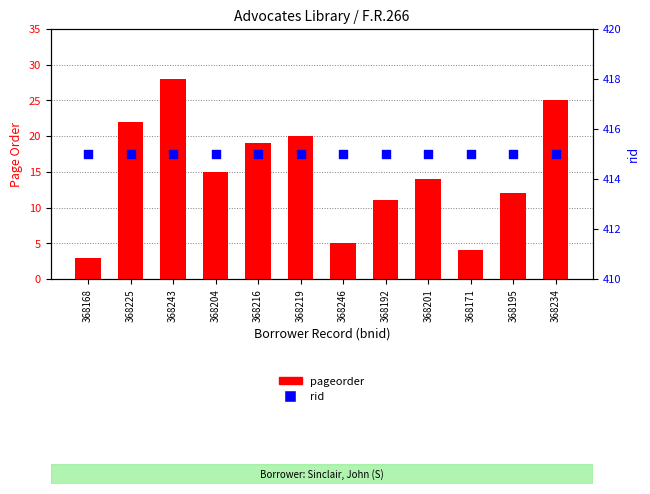

At how many categories does at least one series exceed 214?

12